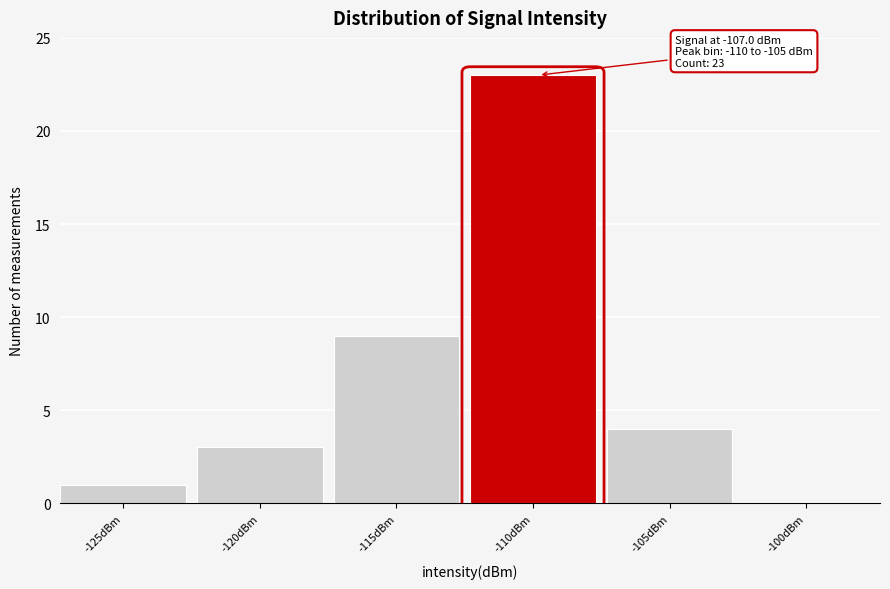

Reading right to left, transcribe all the data shown in this chart.

-100dBm=0	-105dBm=4	-110dBm=23	-115dBm=9	-120dBm=3	-125dBm=1